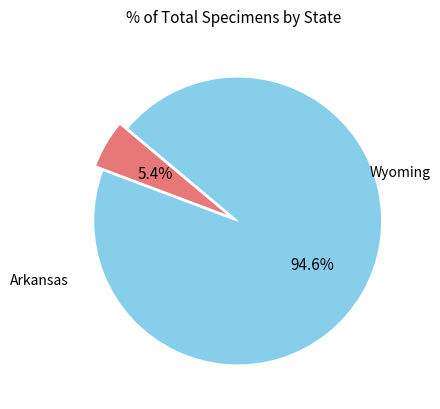

Is there any slice that represents more than half of the pie?

Yes